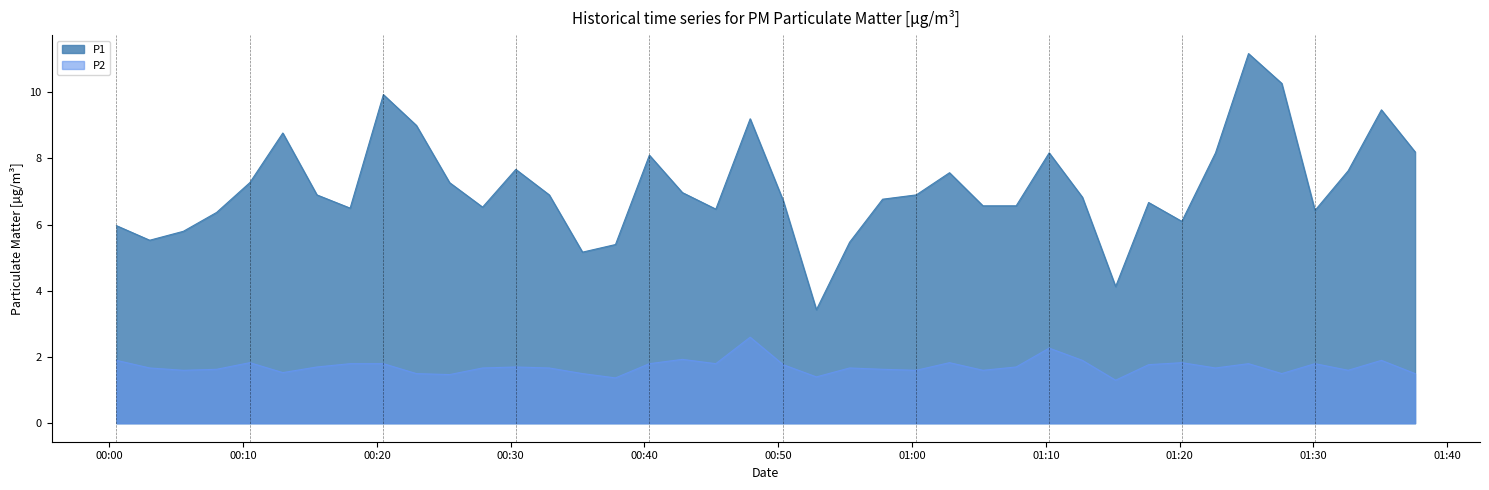

Reading left to right, transcribe all the data shown in this chart.

P1: 6.0	5.5	5.8	6.4	7.3	8.8	6.9	6.5	9.9	9.0	7.3	6.5	7.7	6.9	5.2	5.4	8.1	7.0	6.5	9.2	6.7	3.4	5.5	6.8	6.9	7.6	6.6	6.6	8.2	6.8	4.1	6.7	6.1	8.2	11.2	10.3	6.4	7.6	9.5	8.2
P2: 1.9	1.7	1.6	1.6	1.8	1.5	1.7	1.8	1.8	1.5	1.5	1.7	1.7	1.7	1.5	1.4	1.8	1.9	1.8	2.6	1.8	1.4	1.7	1.6	1.6	1.8	1.6	1.7	2.3	1.9	1.3	1.8	1.8	1.7	1.8	1.5	1.8	1.6	1.9	1.5